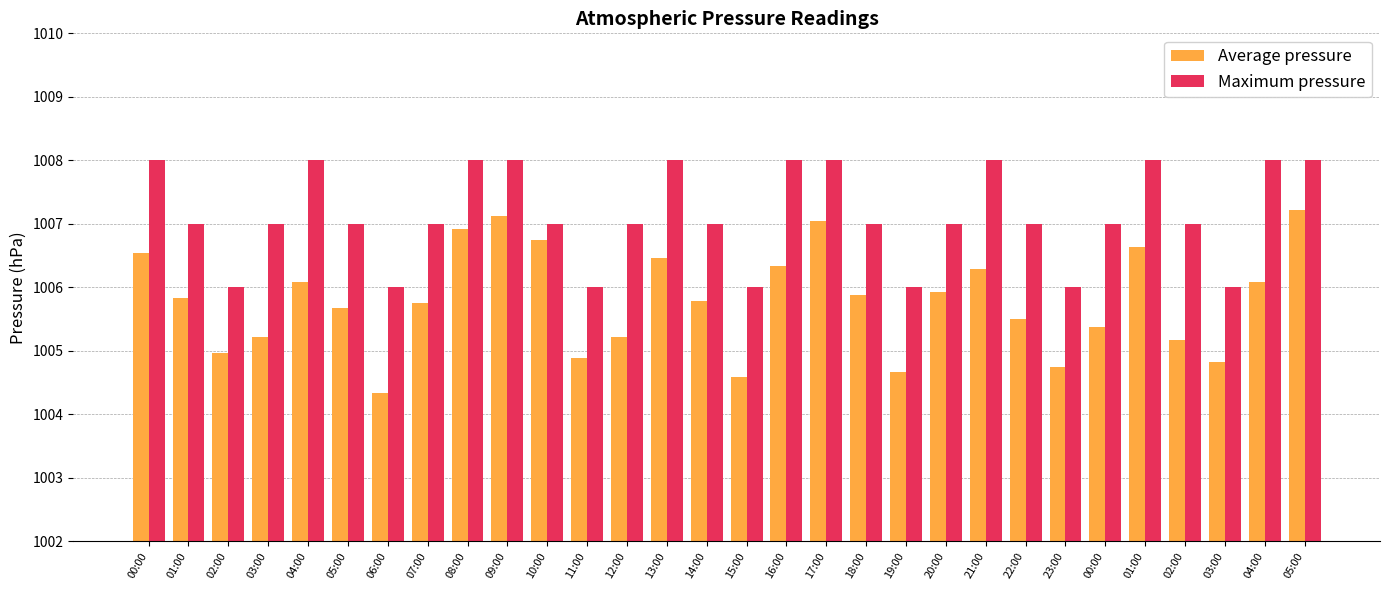

What is the label of the 1st bar from the left?

00:00